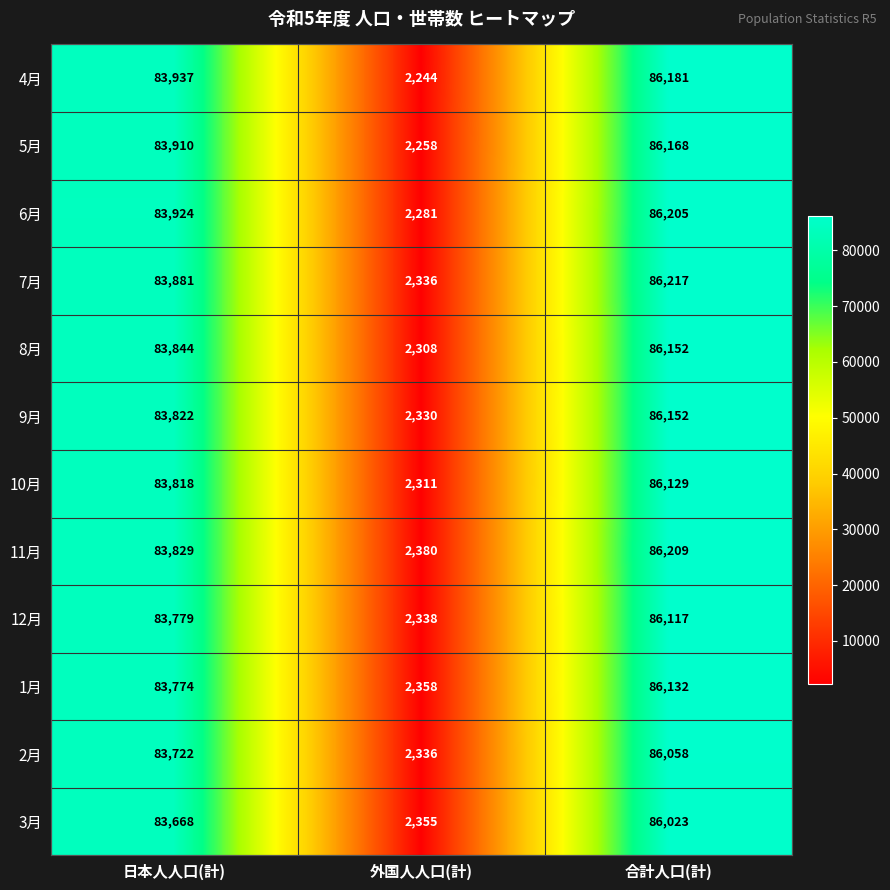

True or false: 3月 has a value of 151330 at 合計人口(計).

False